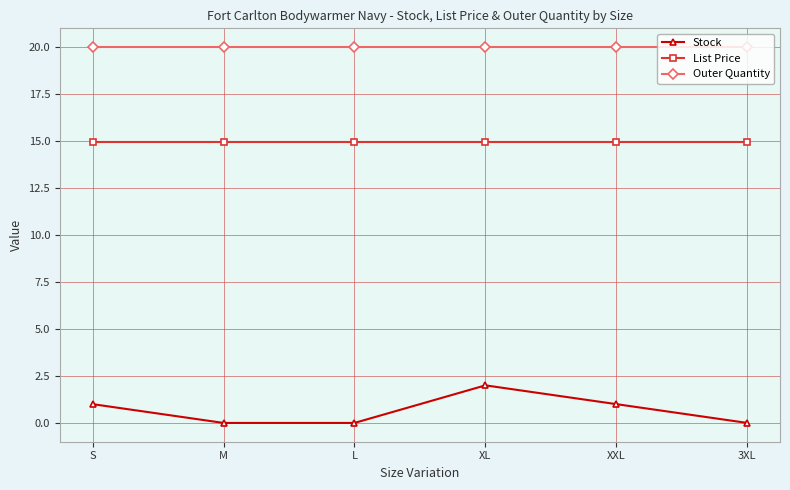

Is this an area chart (filled region under the line)?

No